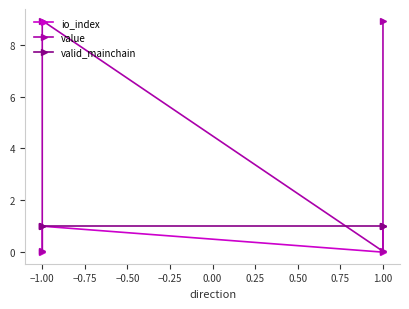

Which series has the largest range (max minus min)?

value